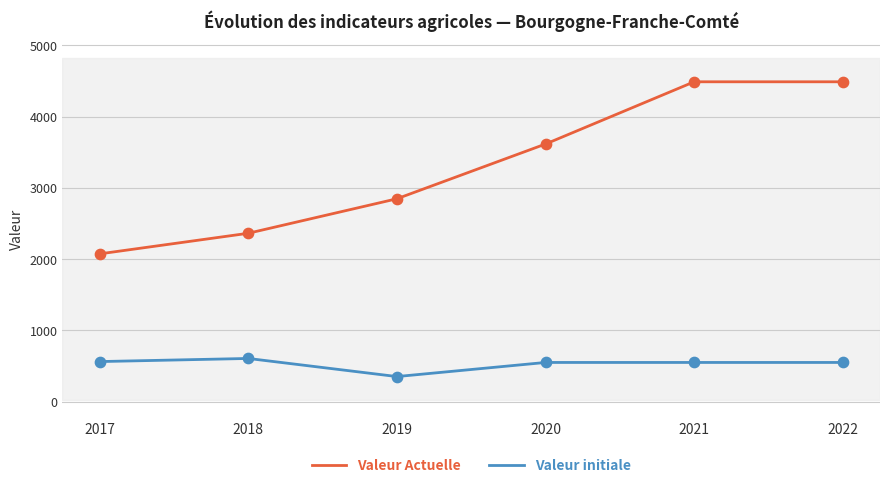

Is the value of Valeur Actuelle at 2019 greater than the value of Valeur initiale at 2019?

Yes